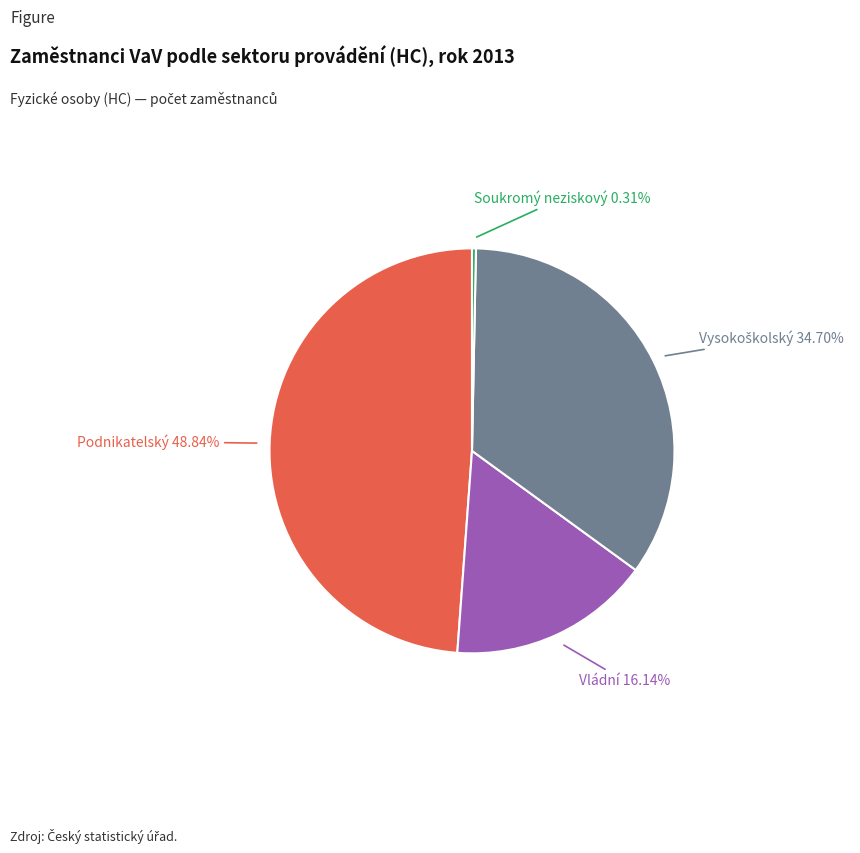

Is Vládní the majority of the pie?

No